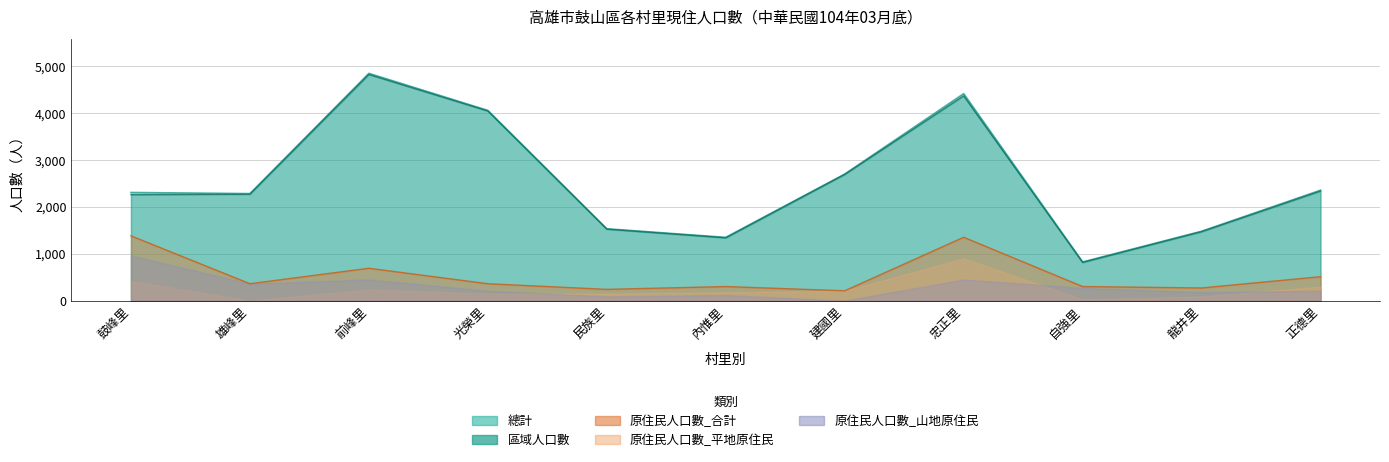

True or false: 原住民人口數_合計 and 區域人口數 cross at least once.

False